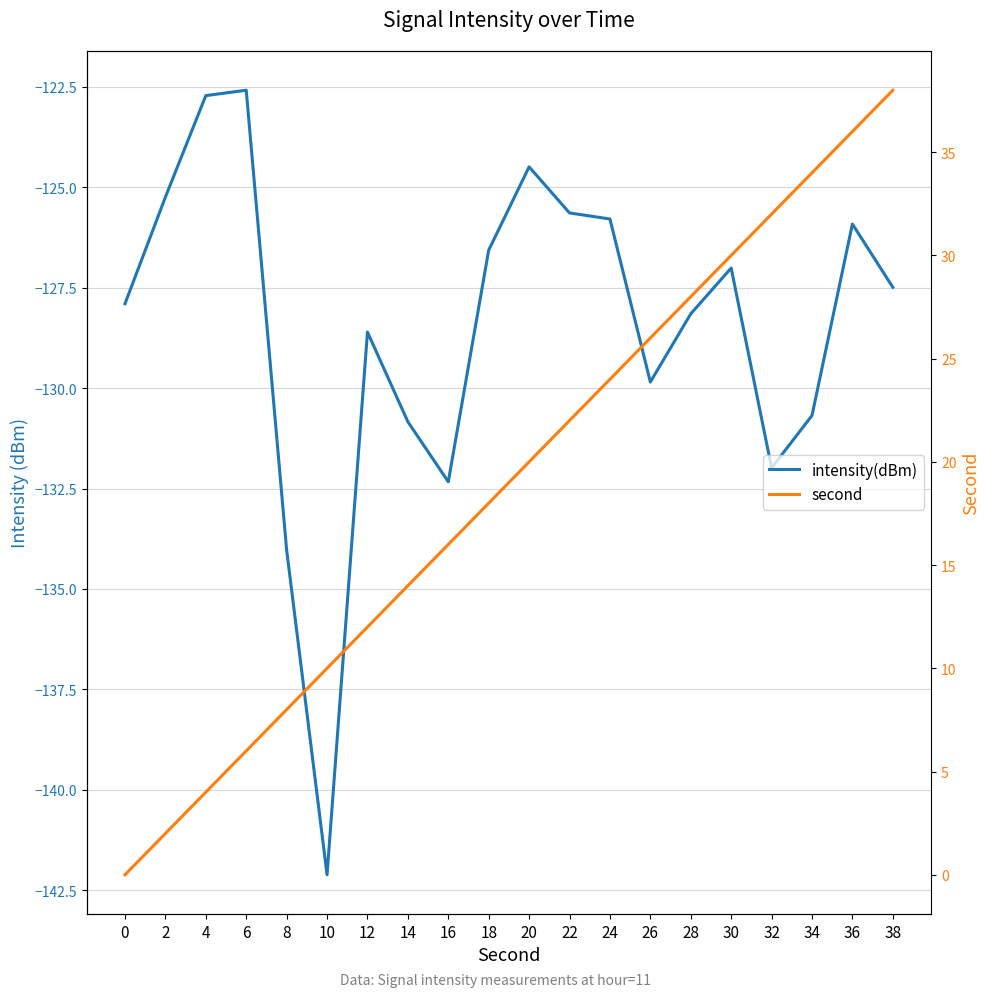

How many values in the second series exceed 20?

9